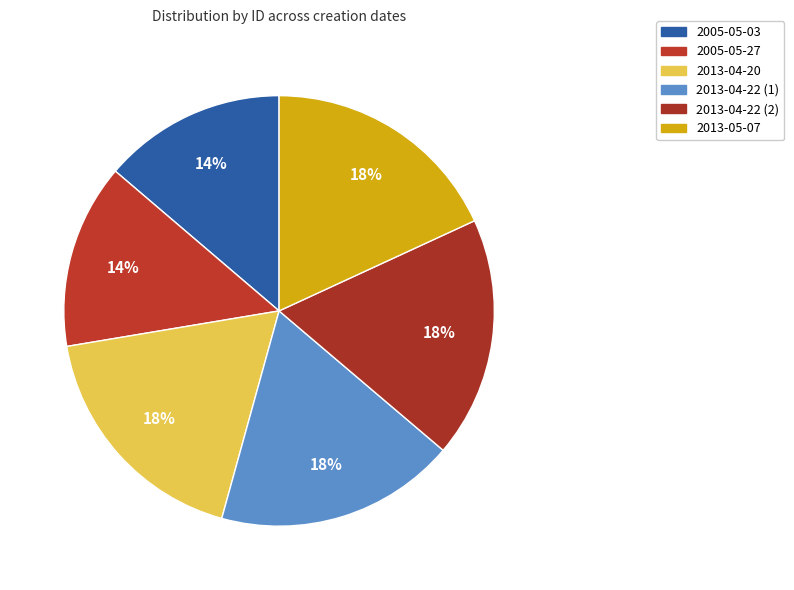

How many slices are in this pie chart?

6